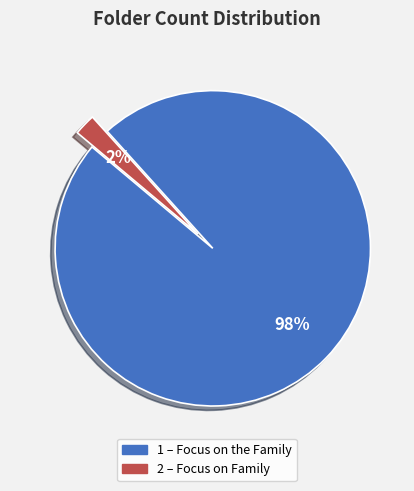

Count the number of slices in the pie.

2